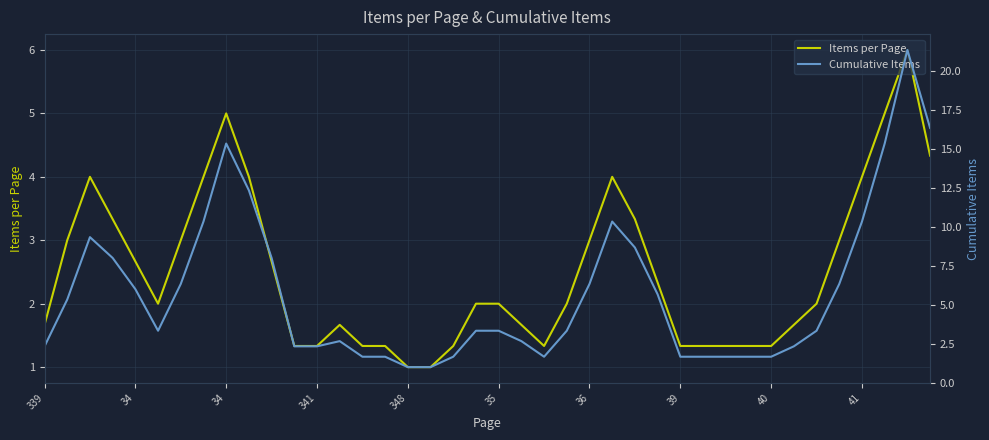

At which category does the chart reach its minimum across all series?

348